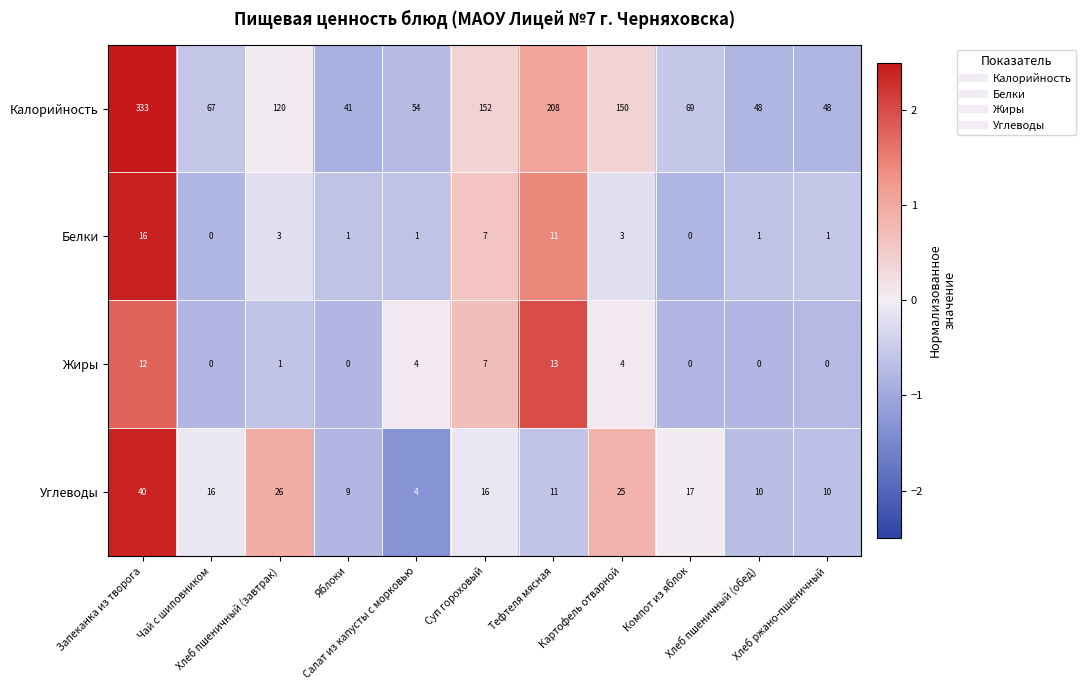

What is the greatest value displayed?

333